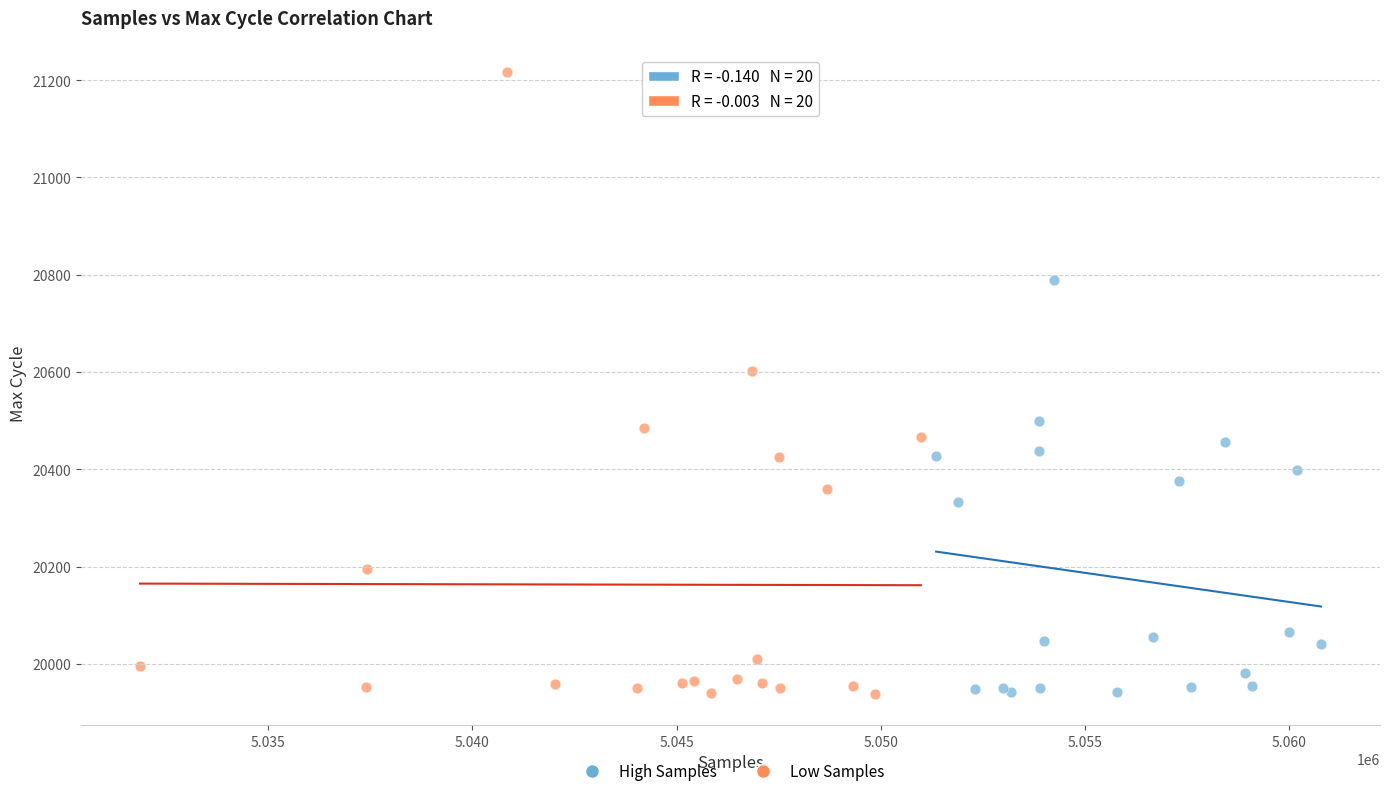

Which series has the widest spread of Y values?

Low Samples